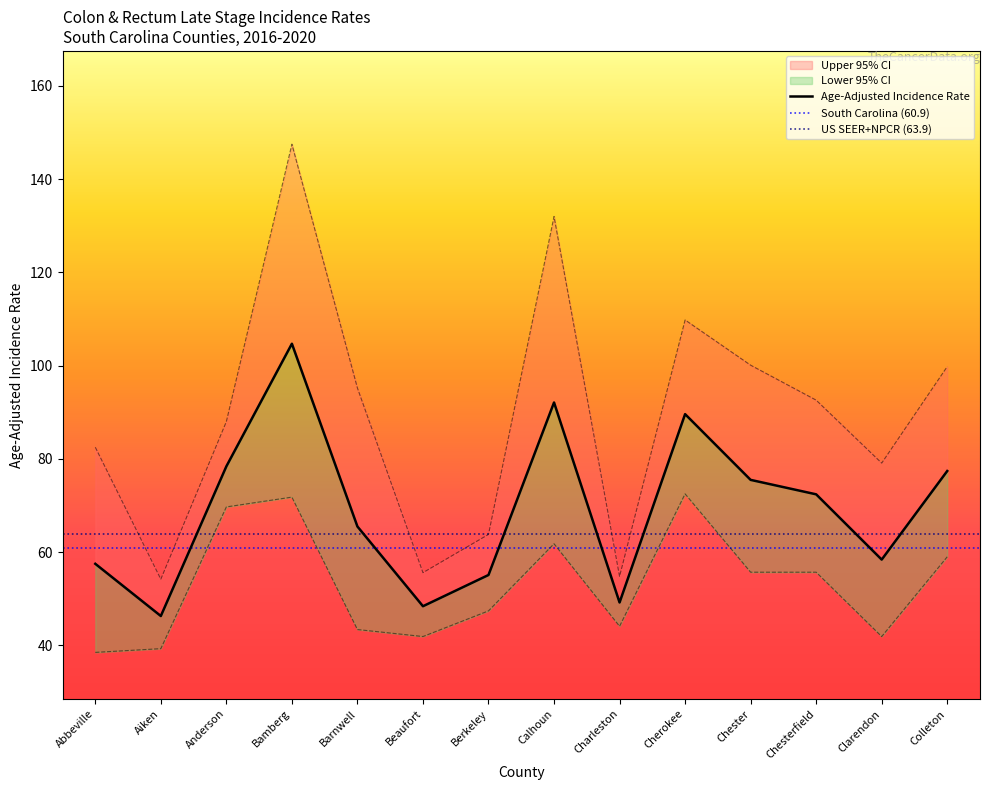

What is the minimum value for Age-Adjusted Incidence Rate?

46.3